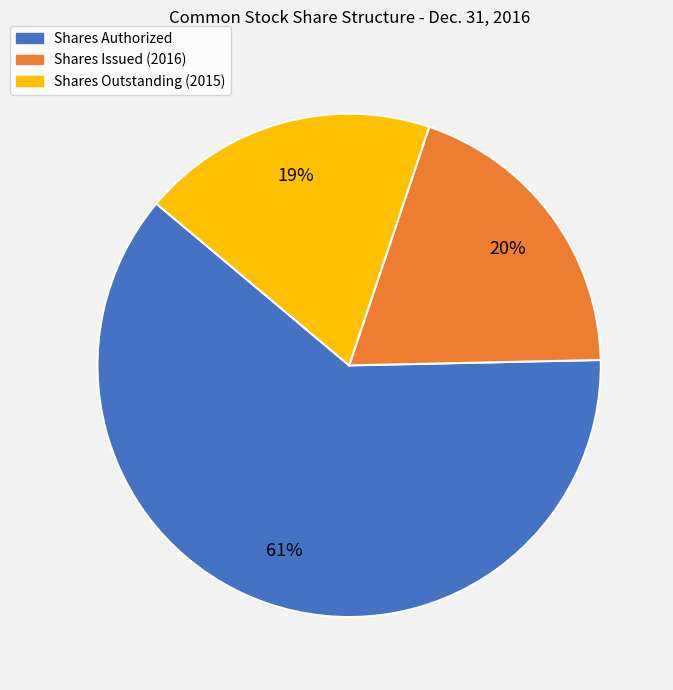

True or false: Shares Authorized accounts for 48% of the total.

False